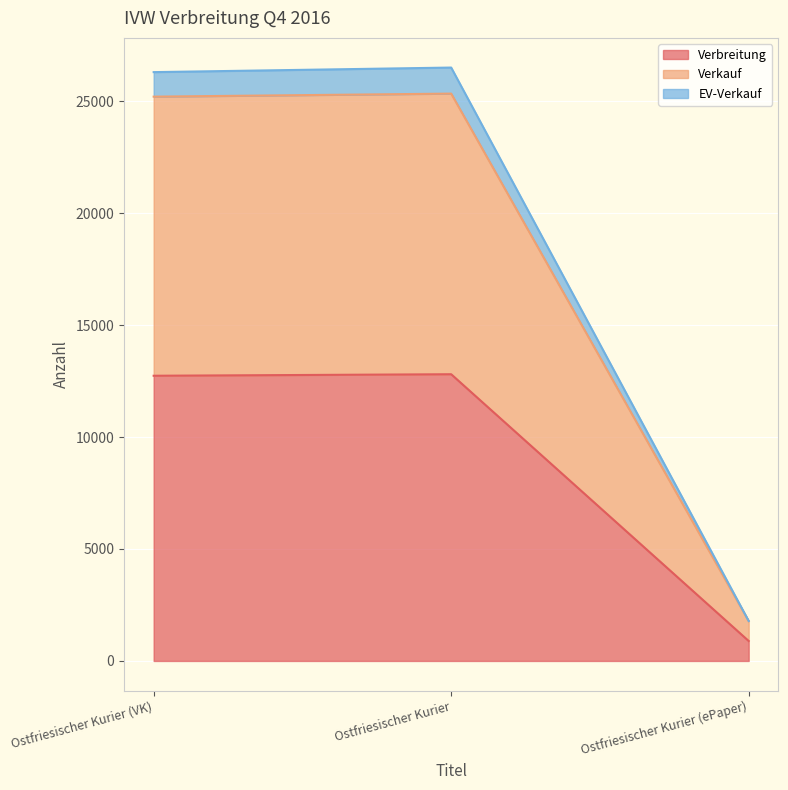

What position from the right is Ostfriesischer Kurier?

2